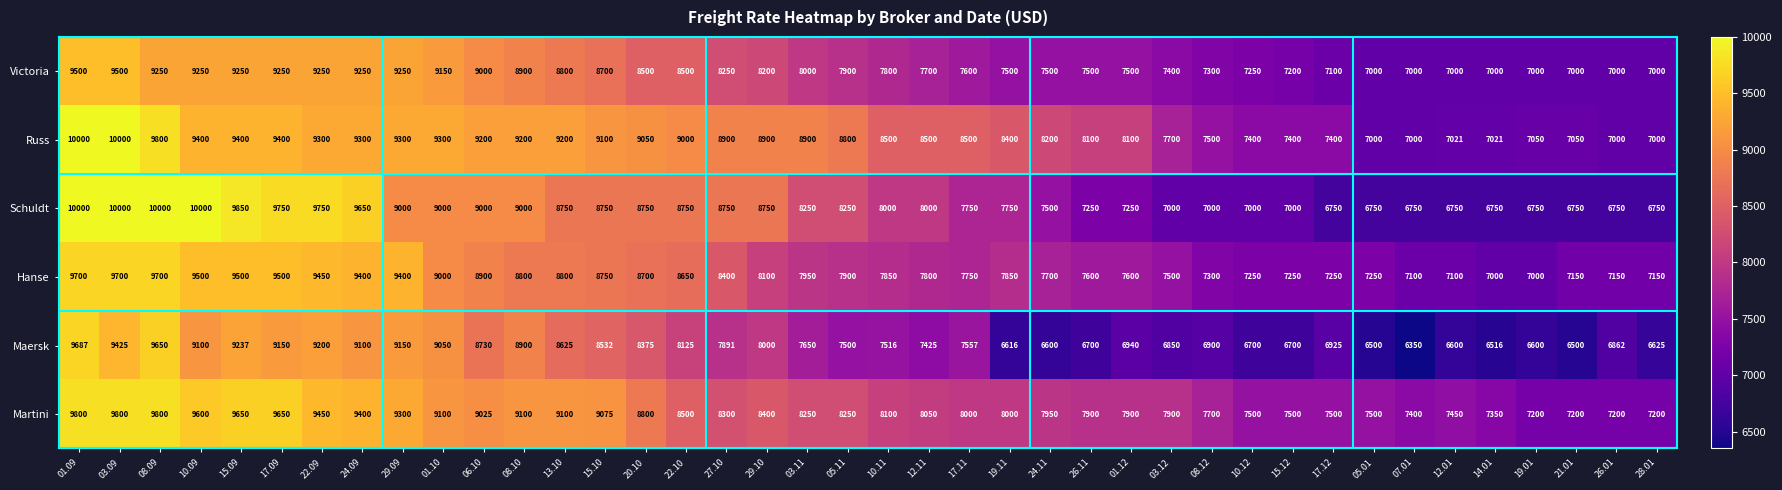

The value of Victoria at 22.09 is 9250. True or false?

True